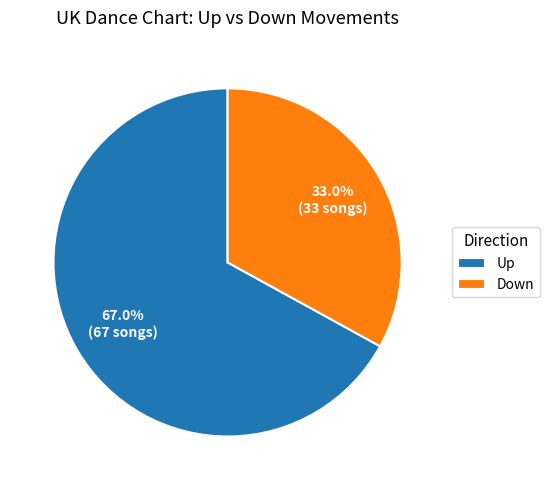

Combined, do Up and Down account for over 50%?

Yes